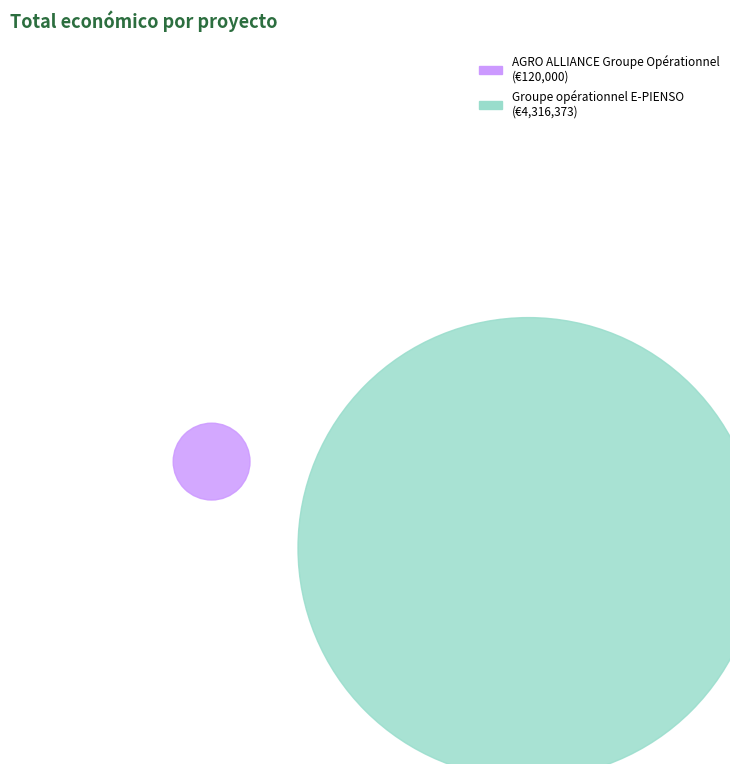

What percentage do AGRO ALLIANCE Groupe Opérationnel and Groupe opérationnel E-PIENSO together represent?

100.0%